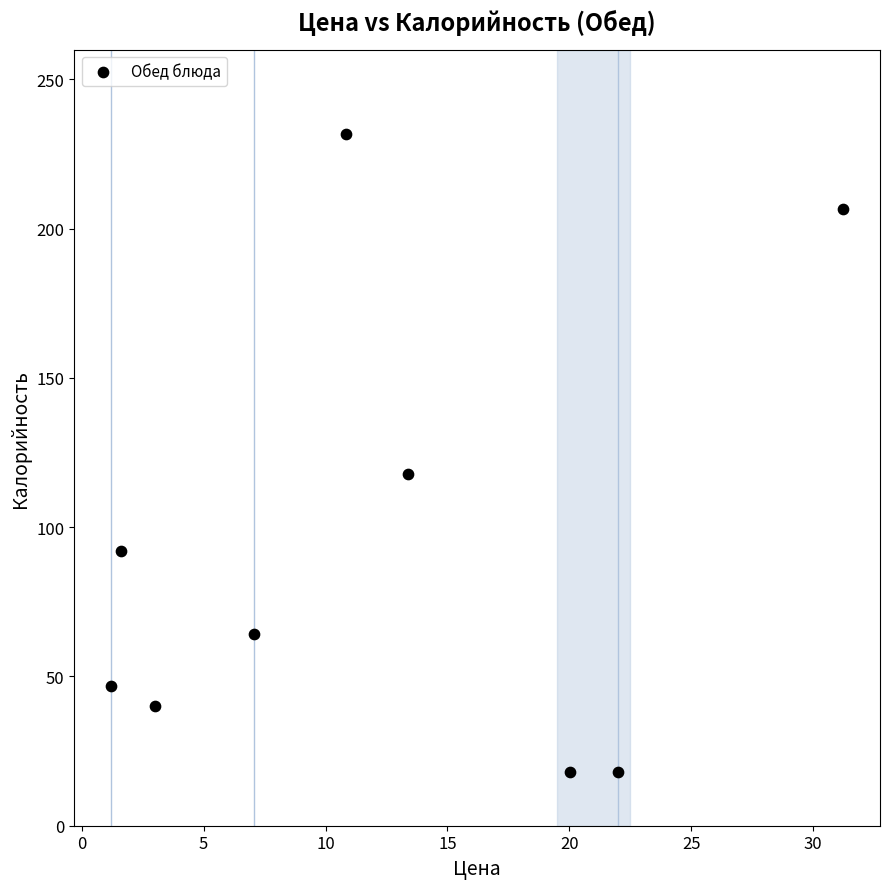

What Y value in the scatter plot is closest to 124?

117.9